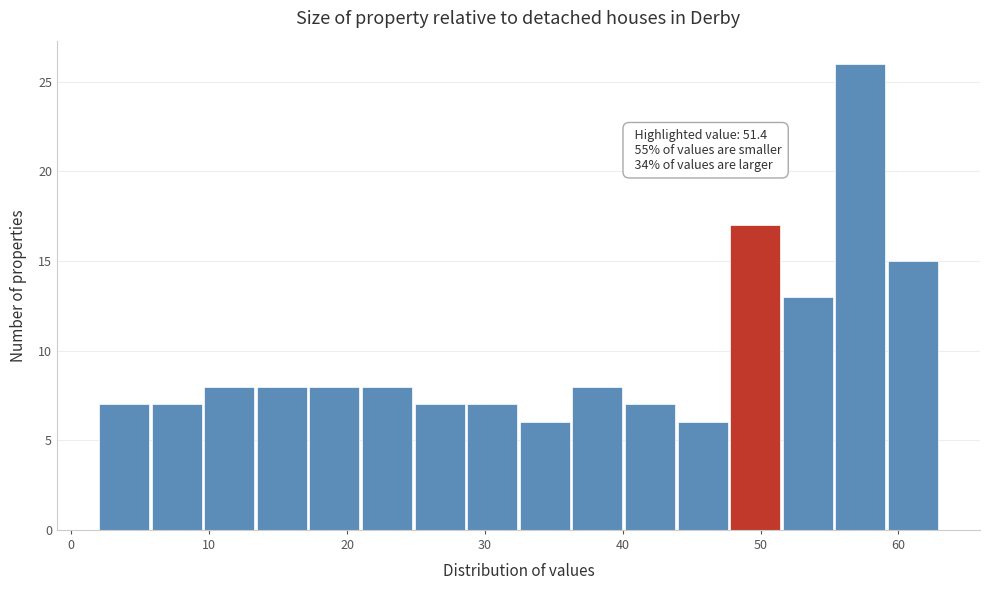

Read against the x-axis, roughly where is the centre of the tallest bar?

57